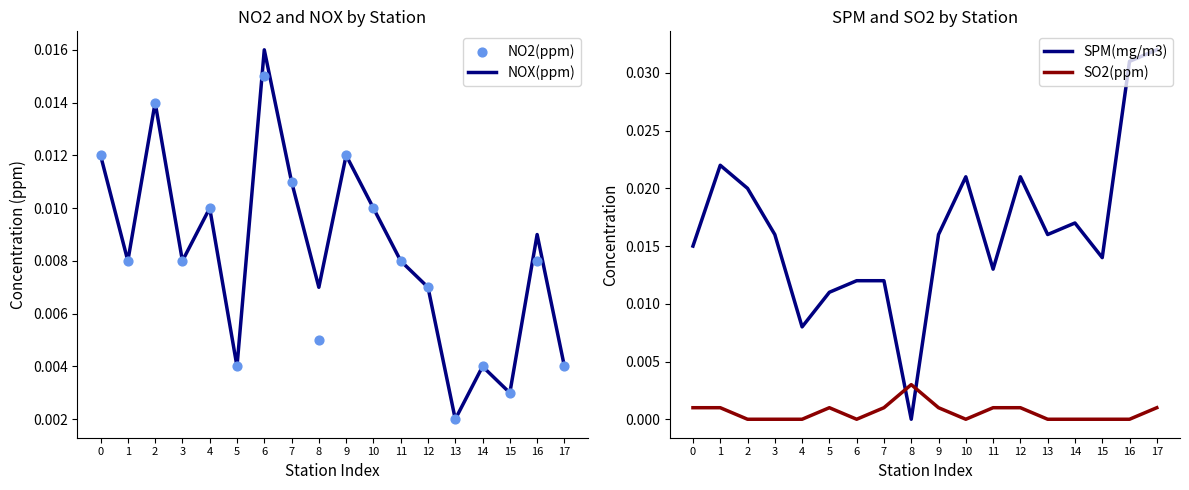

What are all the series names shown in the legend?

NOX(ppm), NO2(ppm), SPM(mg/m3), SO2(ppm)